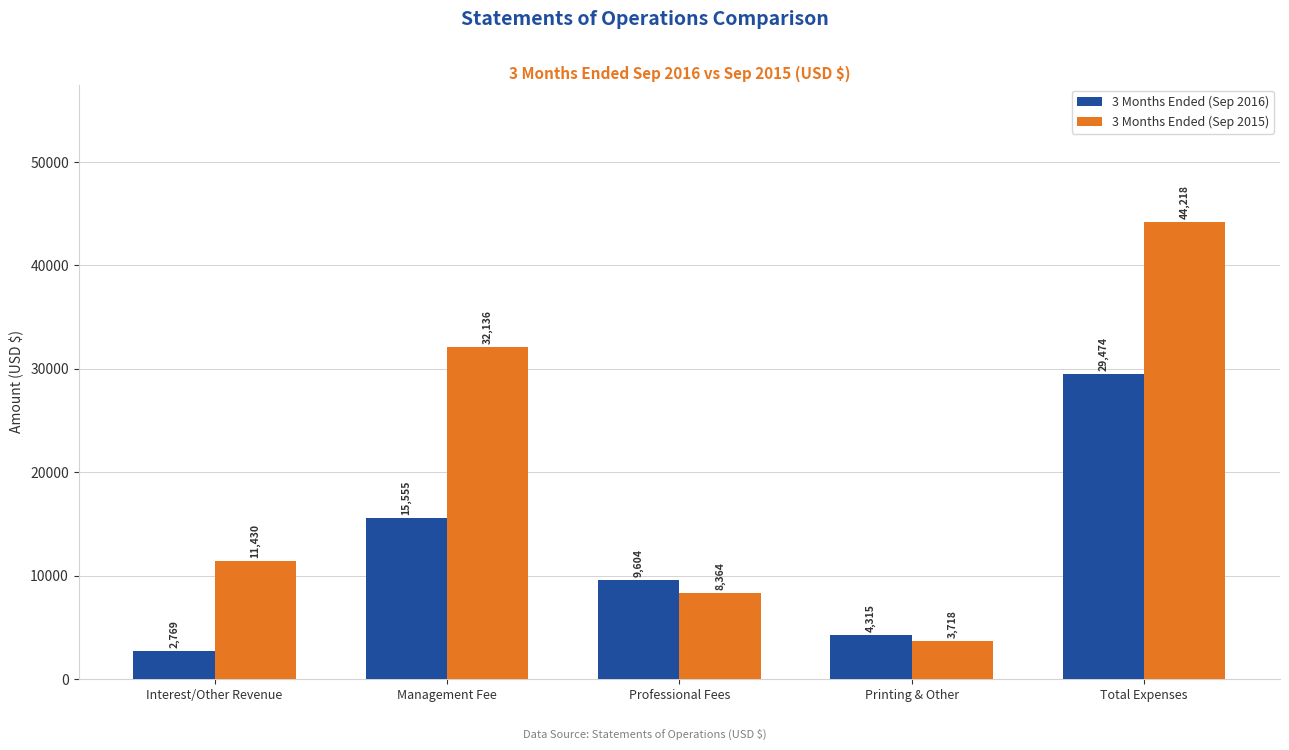

Is the value of 3 Months Ended (Sep 2015) at Total Expenses greater than the value of 3 Months Ended (Sep 2016) at Interest/Other Revenue?

Yes